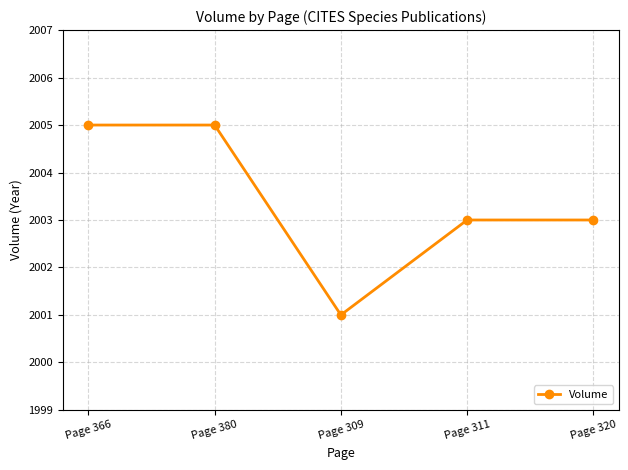

What is the ratio of the value at Page 380 to the value at Page 309?

1.0